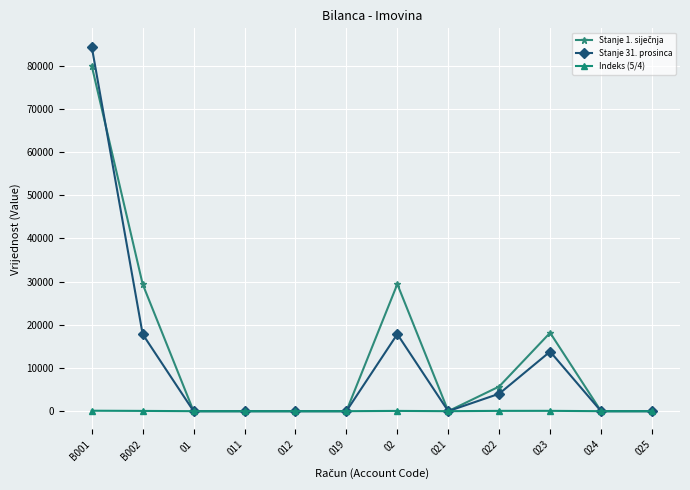

What is the spread (max minus min) of values at B002?

29372.4